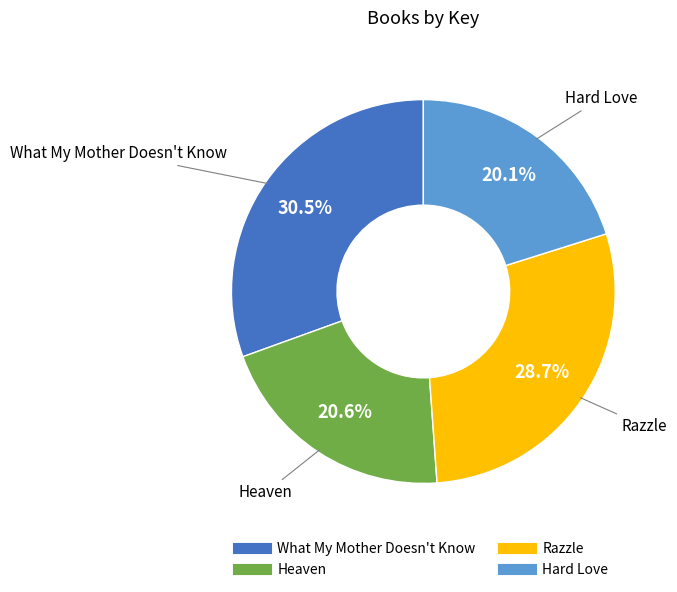

What portion of the pie excludes Hard Love?

79.9%